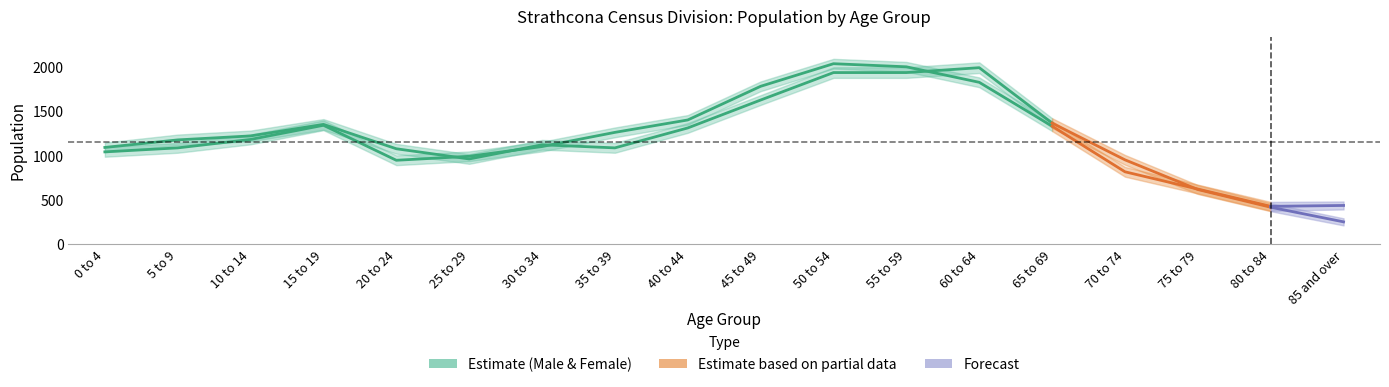

The value of Female at 25 to 29 is 995. True or false?

True